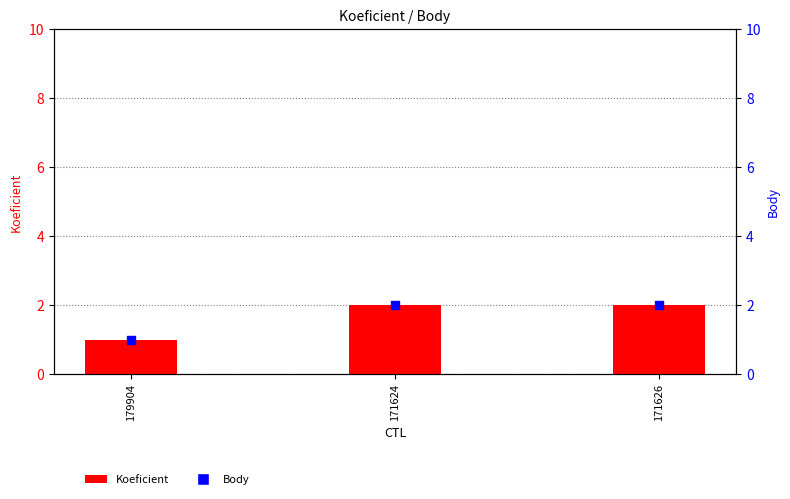

At how many categories does at least one series exceed 1?

2